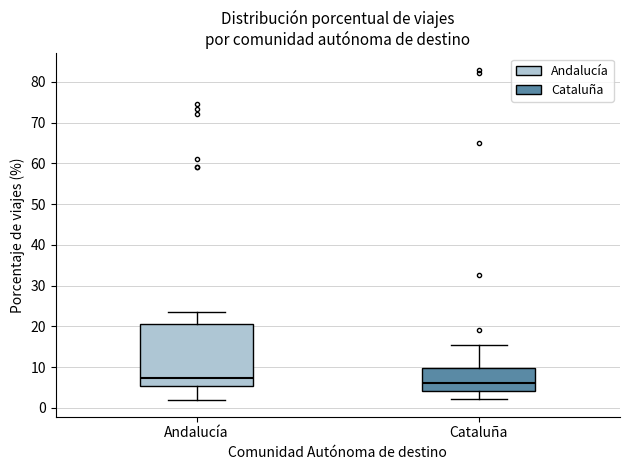

Where is the lower edge of the box for Andalucía on the y-axis? The values are not printed on the chart, so give them approximately, as read against the axis.

5